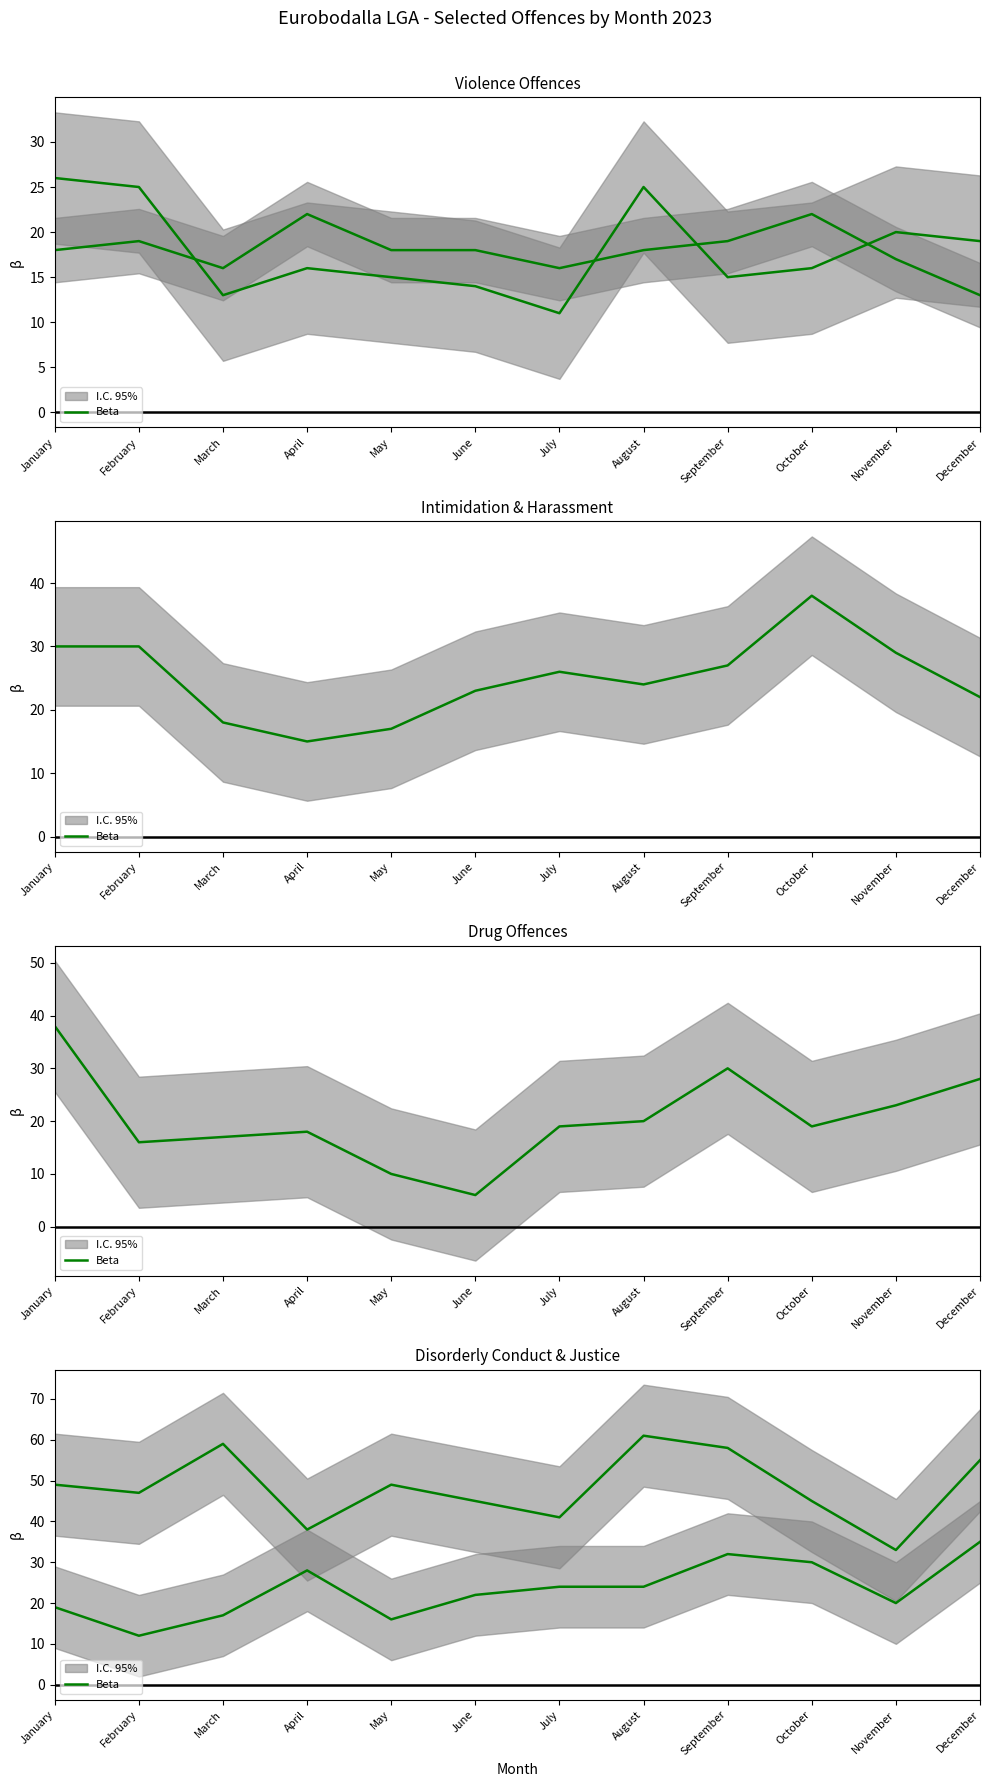

What is the value of the Intimidation, stalking and harassment point at the 6th from the left?

23